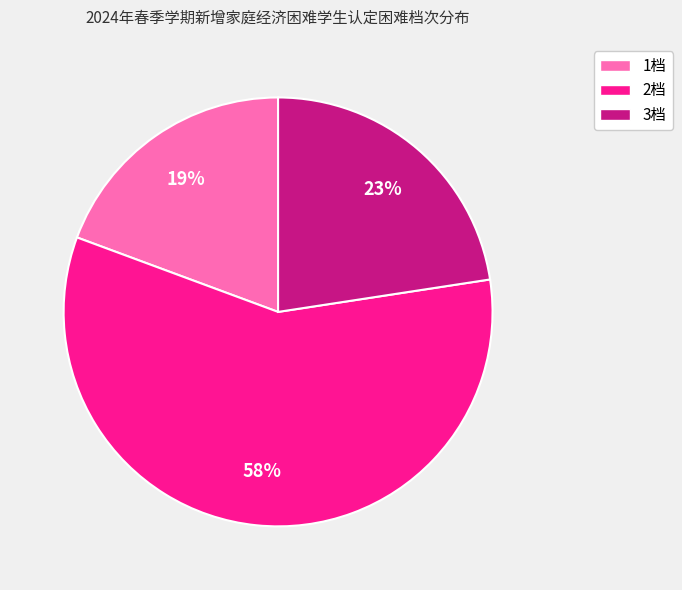

Which category accounts for the majority?

2档